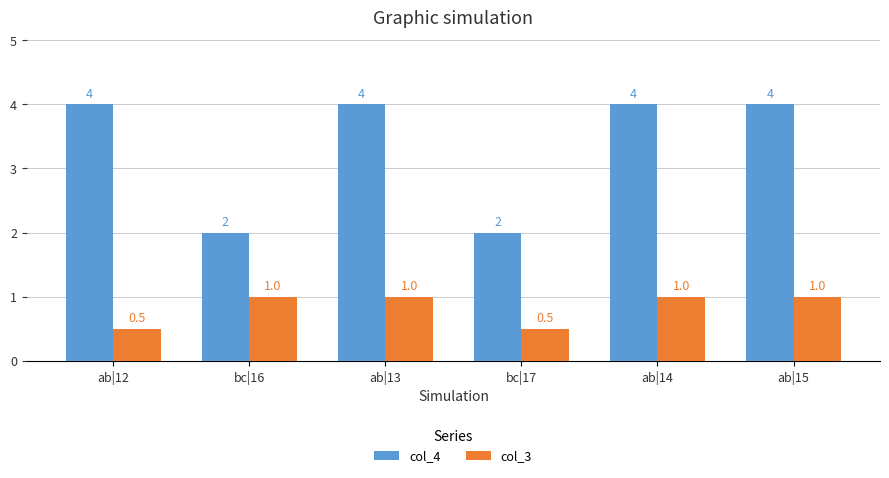

Reading right to left, list all the values displayed in this chart.

col_4: 4.0	4.0	2.0	4.0	2.0	4.0
col_3: 1.0	1.0	0.5	1.0	1.0	0.5